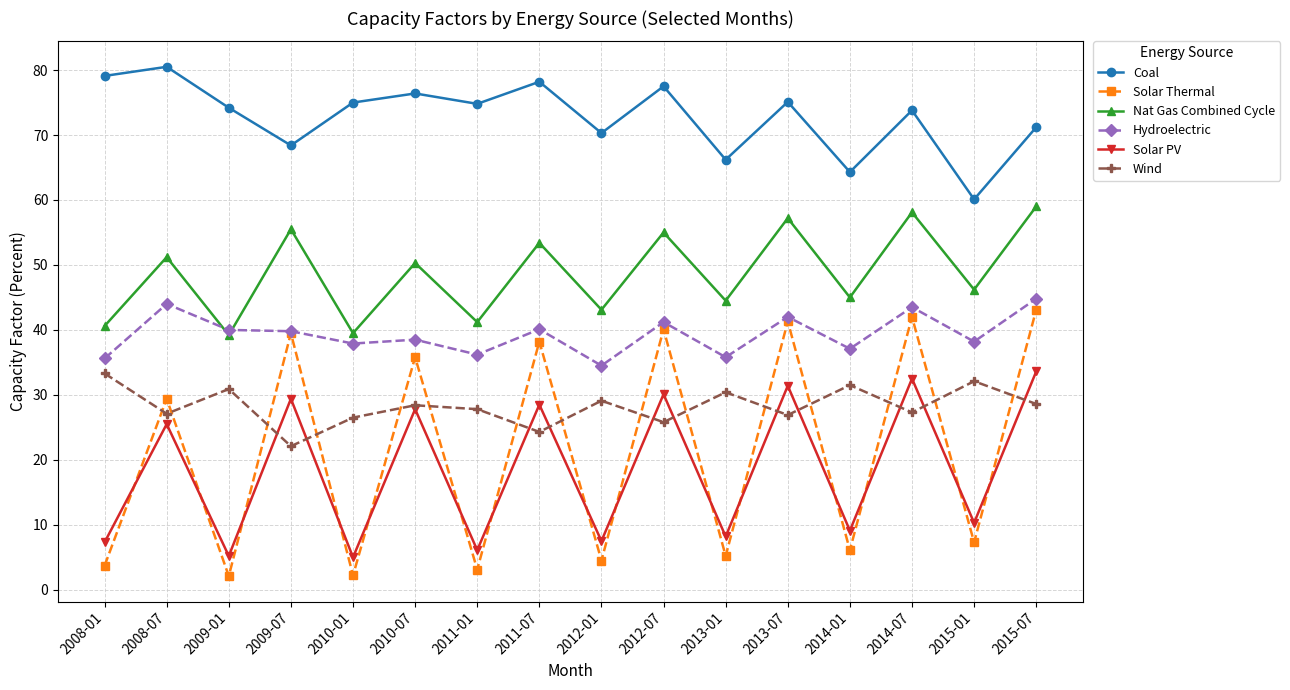

What is the approximate value of Coal at 2012-01?

70.3